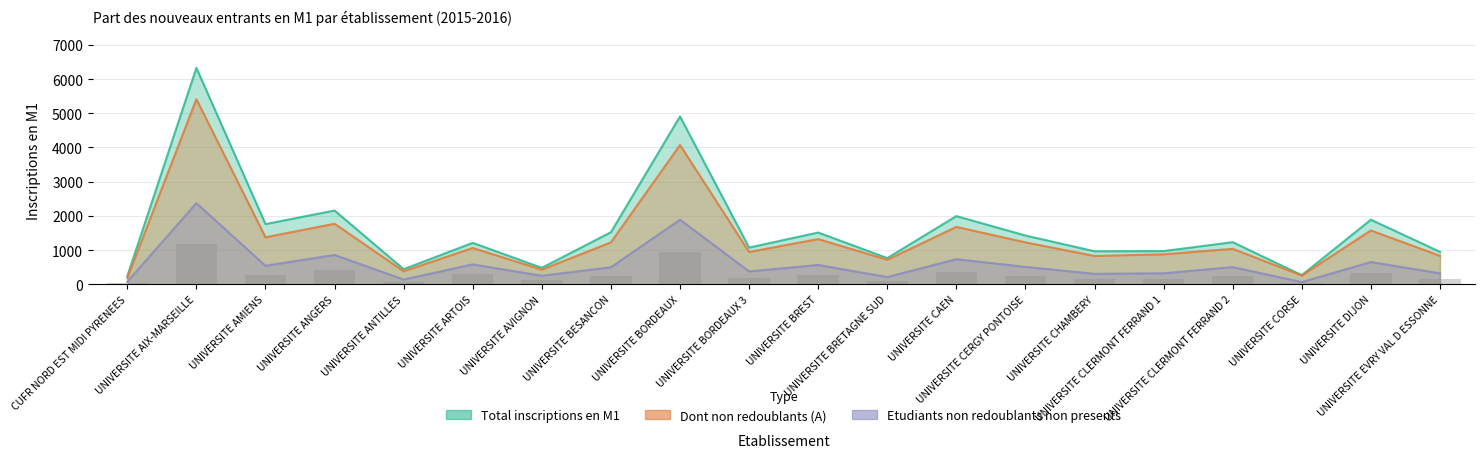

The value of Dont non redoublants (A) at UNIVERSITE CLERMONT FERRAND 1 is 1383. True or false?

False